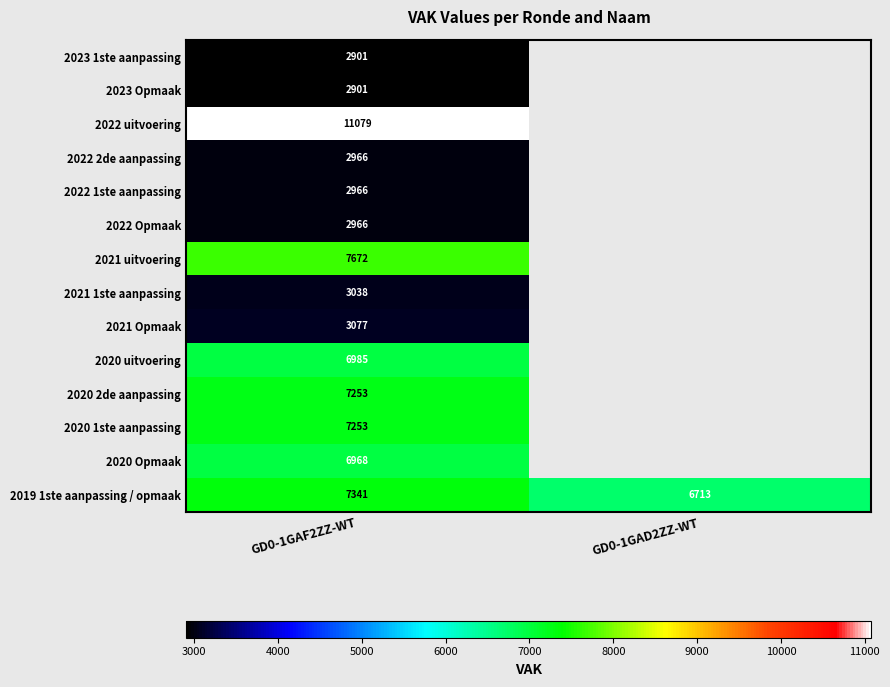

At which category does the chart reach its peak across all series?

GD0-1GAF2ZZ-WT